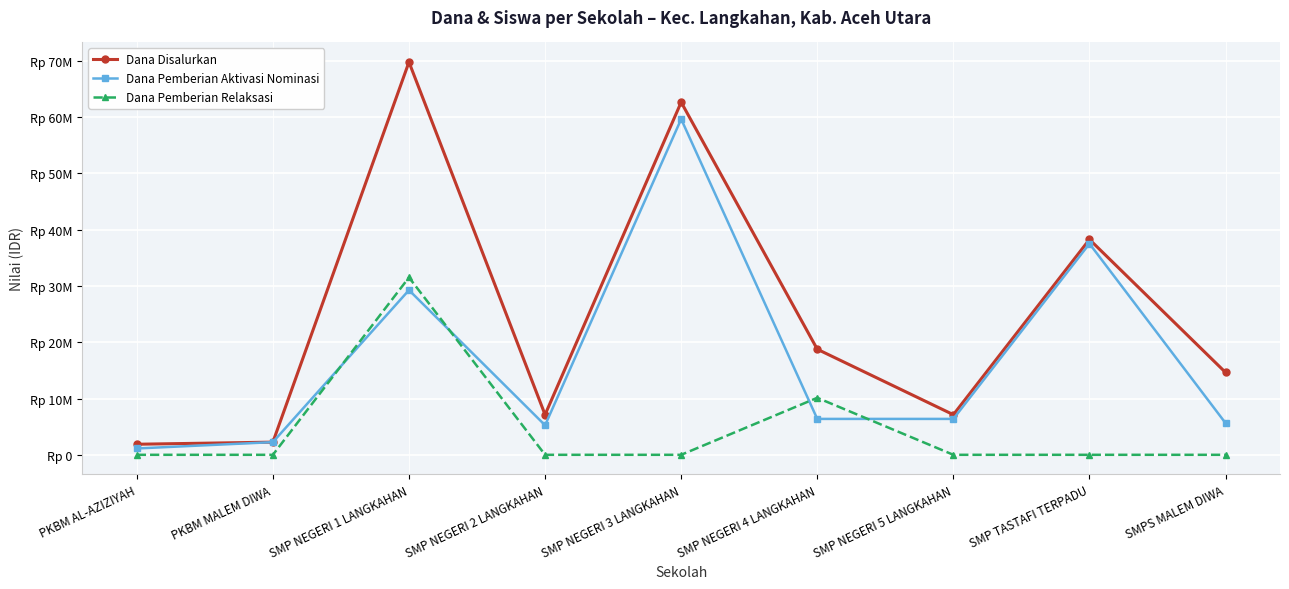

Where is the first local maximum for Dana Disalurkan?

SMP NEGERI 1 LANGKAHAN